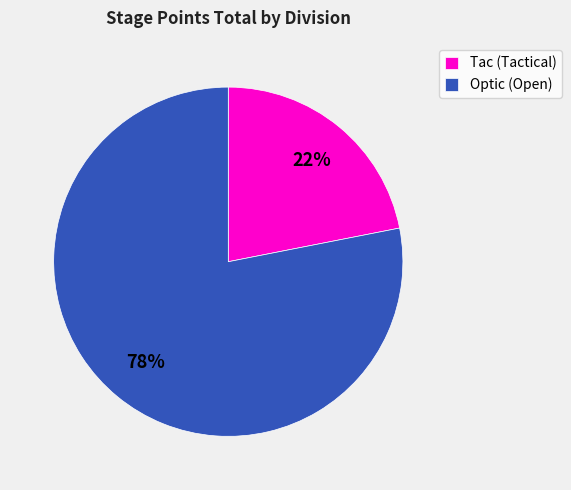

Which category has the smallest portion of the pie?

Tac (Tactical)